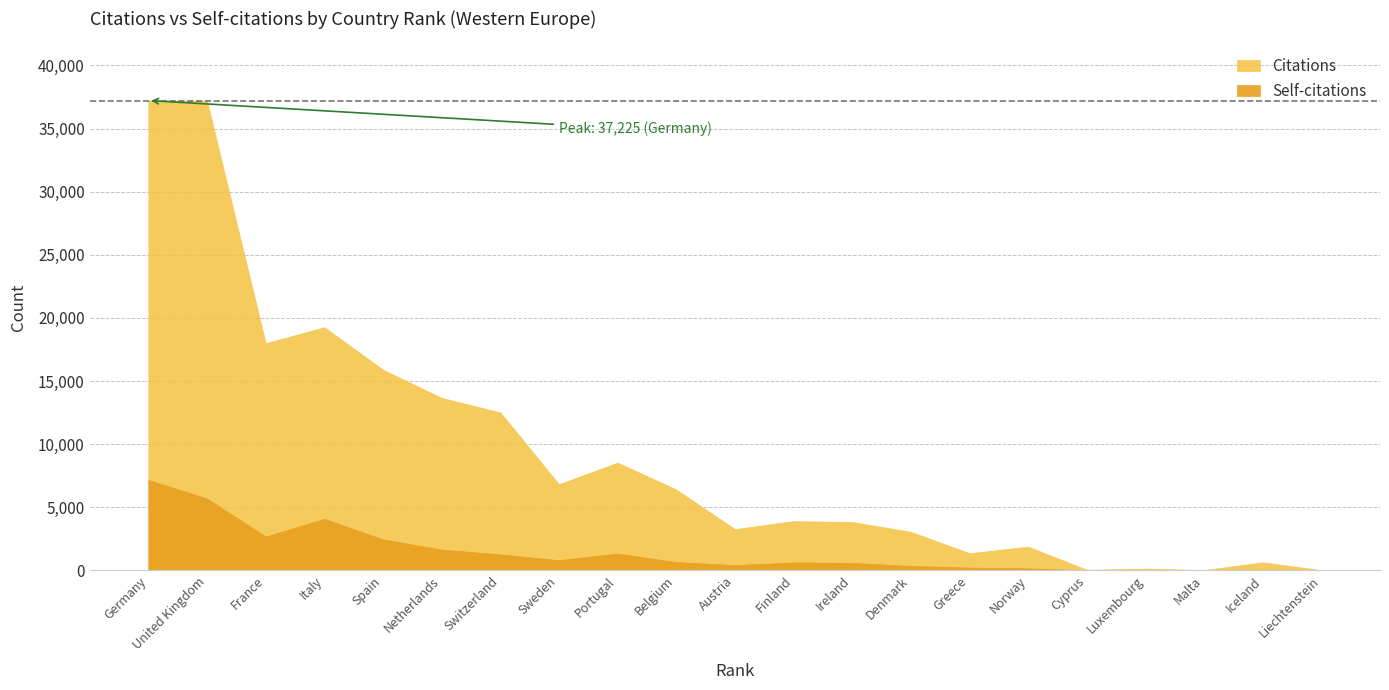

Which category has the highest value in the Citations series?

Germany